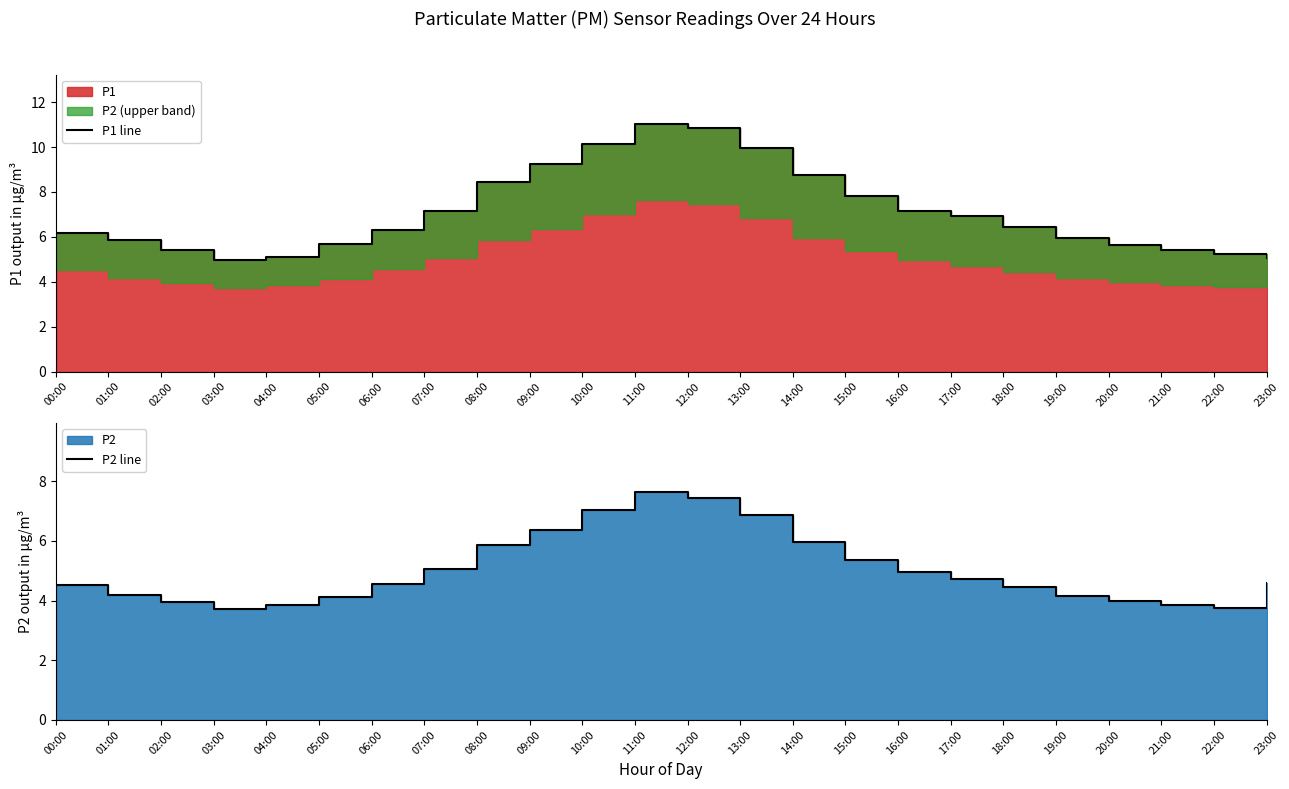

What position from the left is 20:00?

21